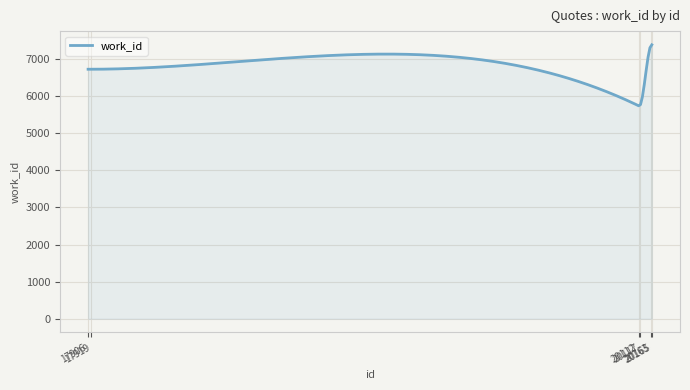

What is the difference between the maximum and minimum values?

1644.4